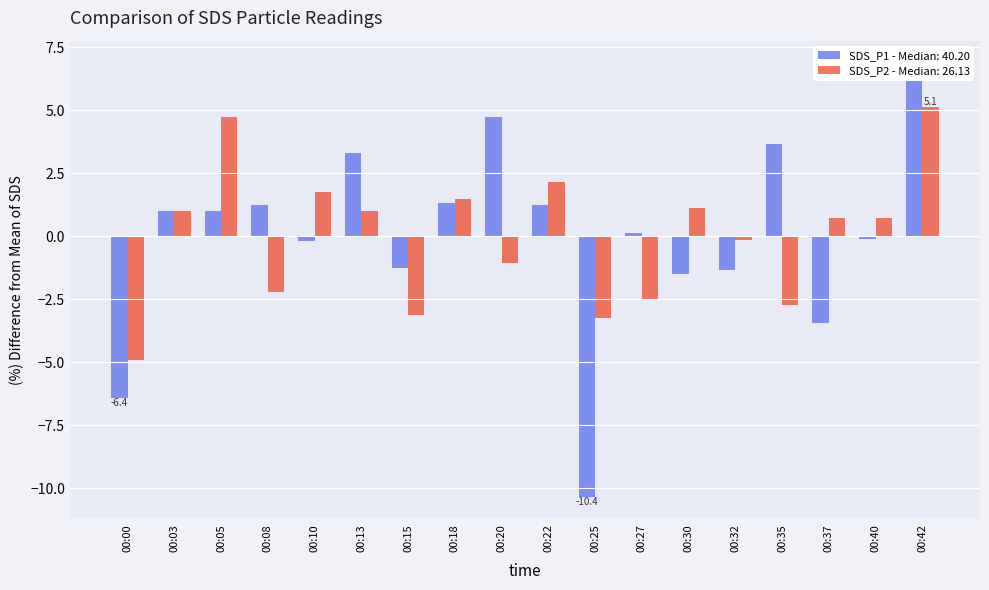

What is the total value across all series at 00:00?

-11.3